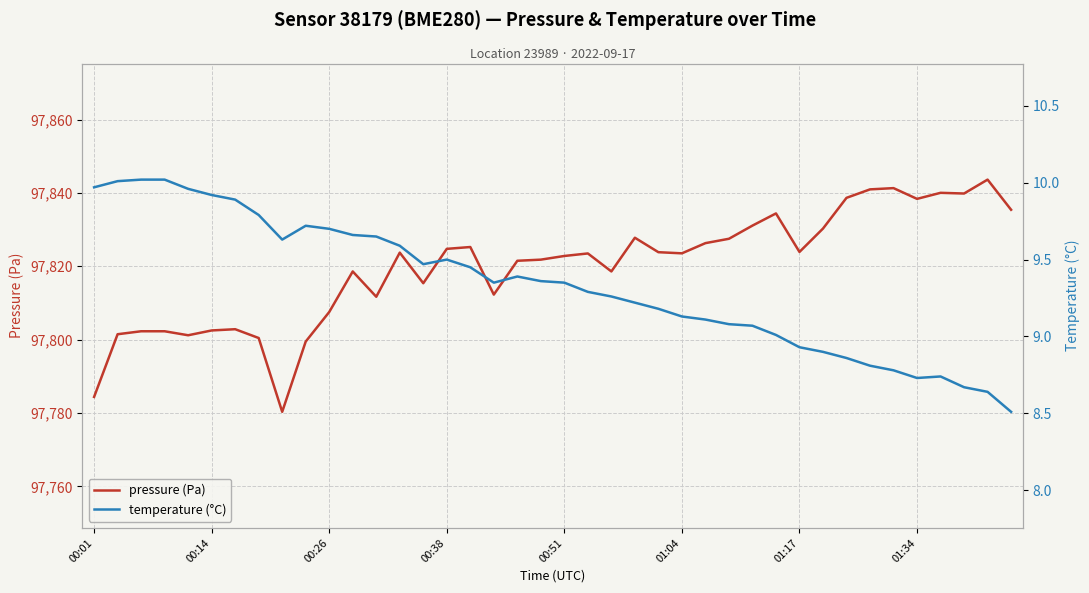

What is the highest value of the pressure (Pa) series?

97843.6